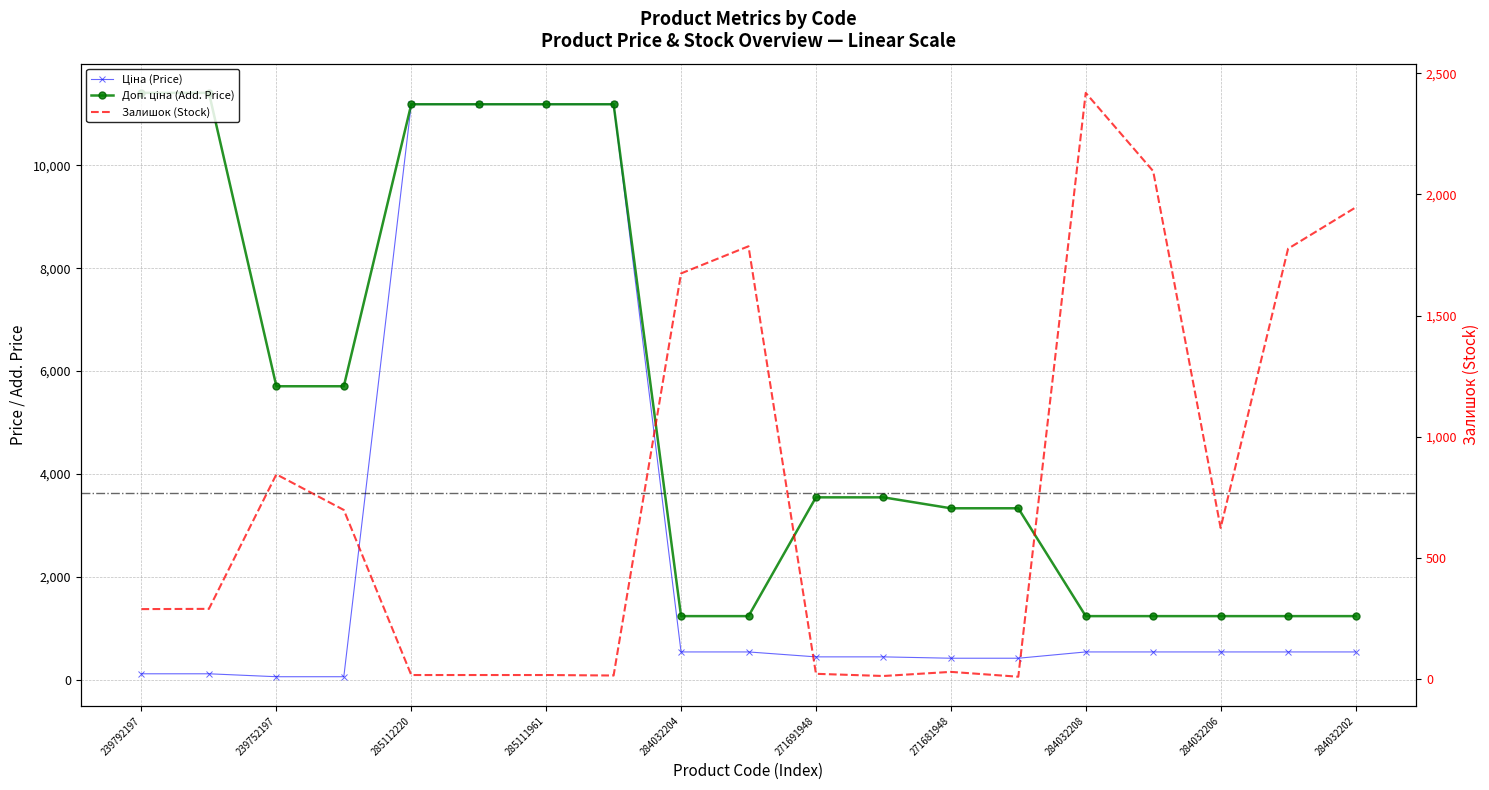

Is it true that Залишок equals 188.6 at 239792197?

False